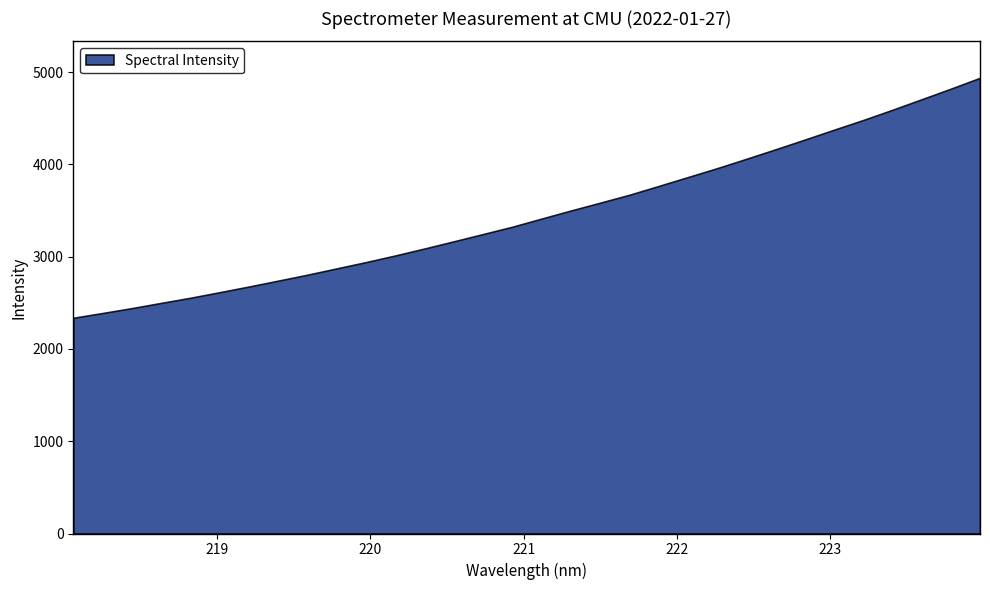

Which has a higher value, 218.442 or 219.2067?

219.2067